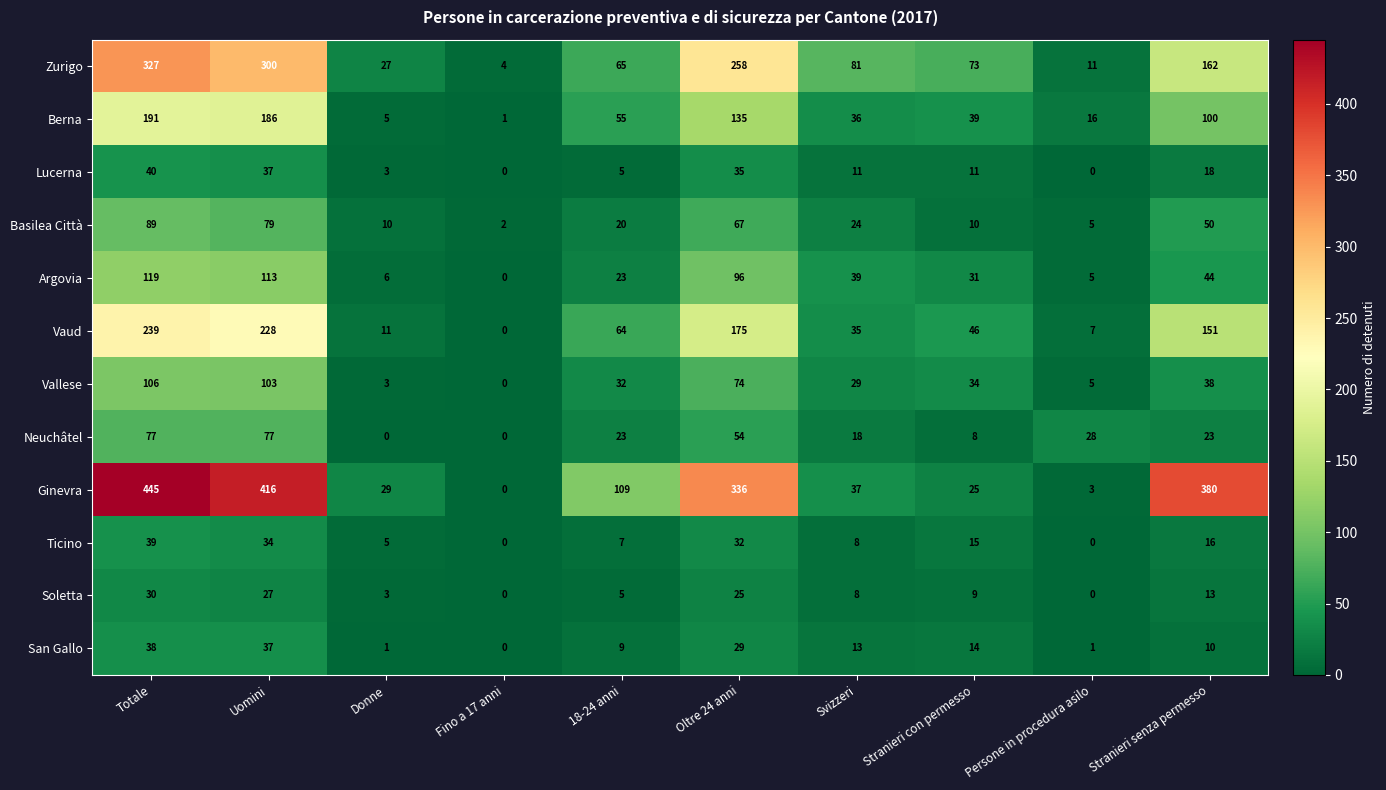

True or false: Berna has a value of 16 at Persone in procedura asilo.

True